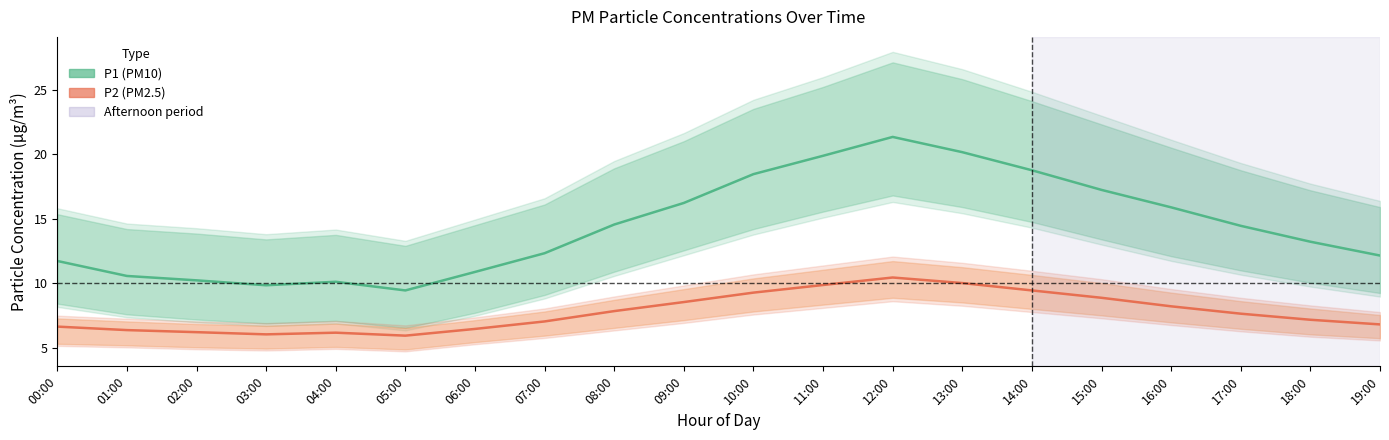

What is the sum of the P2 (PM2.5) values at 16:00 and 10:00?

17.5